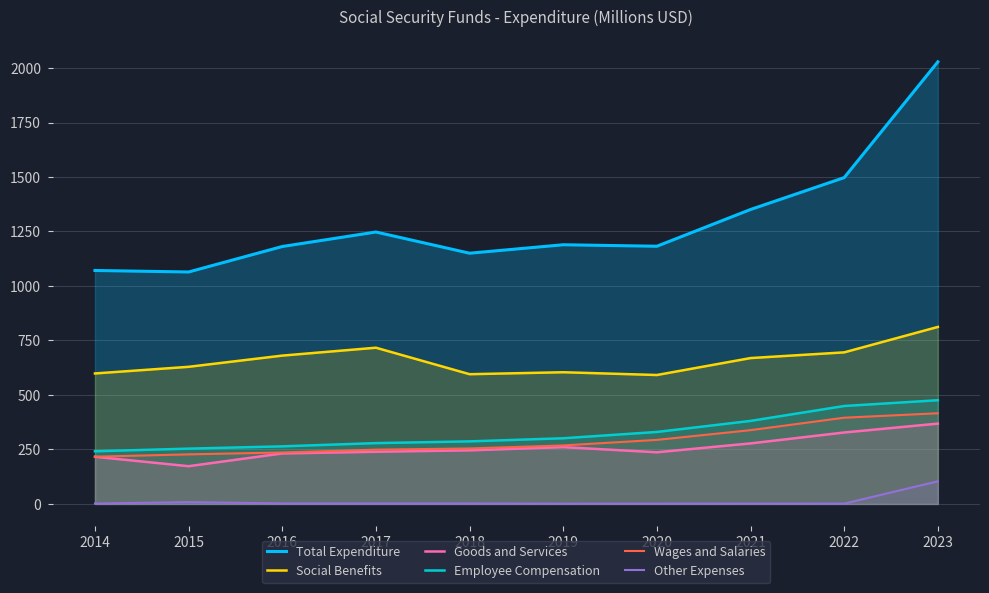

Reading left to right, what are all the values shown in this chart?

Total Expenditure: 1071.1	1064.2	1181.1	1247.6	1150.3	1189.1	1182.3	1350.9	1497.2	2028.4
Social Benefits: 598.6	629.1	680.5	716.7	595.2	604.2	591.5	669.2	695.4	812.1
Goods and Services: 216.5	173.1	231.7	239.3	245.9	260.6	237.0	277.7	327.8	368.5
Employee Compensation: 241.6	253.7	264.2	279.1	287.0	301.3	330.2	380.9	449.3	475.8
Wages and Salaries: 216.7	227.4	236.1	249.0	254.5	268.4	293.8	338.5	395.6	416.0
Other Expenses: 1.8	8.2	2.4	2.3	2.3	1.1	1.3	1.6	1.4	103.9